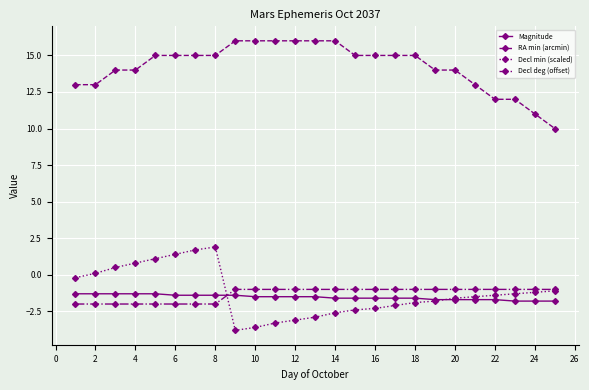

Reading right to left, transcribe all the data shown in this chart.

Magnitude: -1.8	-1.8	-1.8	-1.7	-1.7	-1.7	-1.7	-1.6	-1.6	-1.6	-1.6	-1.6	-1.5	-1.5	-1.5	-1.5	-1.4	-1.4	-1.4	-1.4	-1.3	-1.3	-1.3	-1.3	-1.3
RA min (arcmin): 10.0	11.0	12.0	12.0	13.0	14.0	14.0	15.0	15.0	15.0	15.0	16.0	16.0	16.0	16.0	16.0	16.0	15.0	15.0	15.0	15.0	14.0	14.0	13.0	13.0
Decl min (scaled): -1.1	-1.2	-1.3	-1.4	-1.5	-1.6	-1.8	-1.9	-2.1	-2.3	-2.4	-2.6	-2.9	-3.1	-3.3	-3.6	-3.8	1.9	1.7	1.4	1.1	0.8	0.5	0.1	-0.2
Decl deg (offset): -1.0	-1.0	-1.0	-1.0	-1.0	-1.0	-1.0	-1.0	-1.0	-1.0	-1.0	-1.0	-1.0	-1.0	-1.0	-1.0	-1.0	-2.0	-2.0	-2.0	-2.0	-2.0	-2.0	-2.0	-2.0